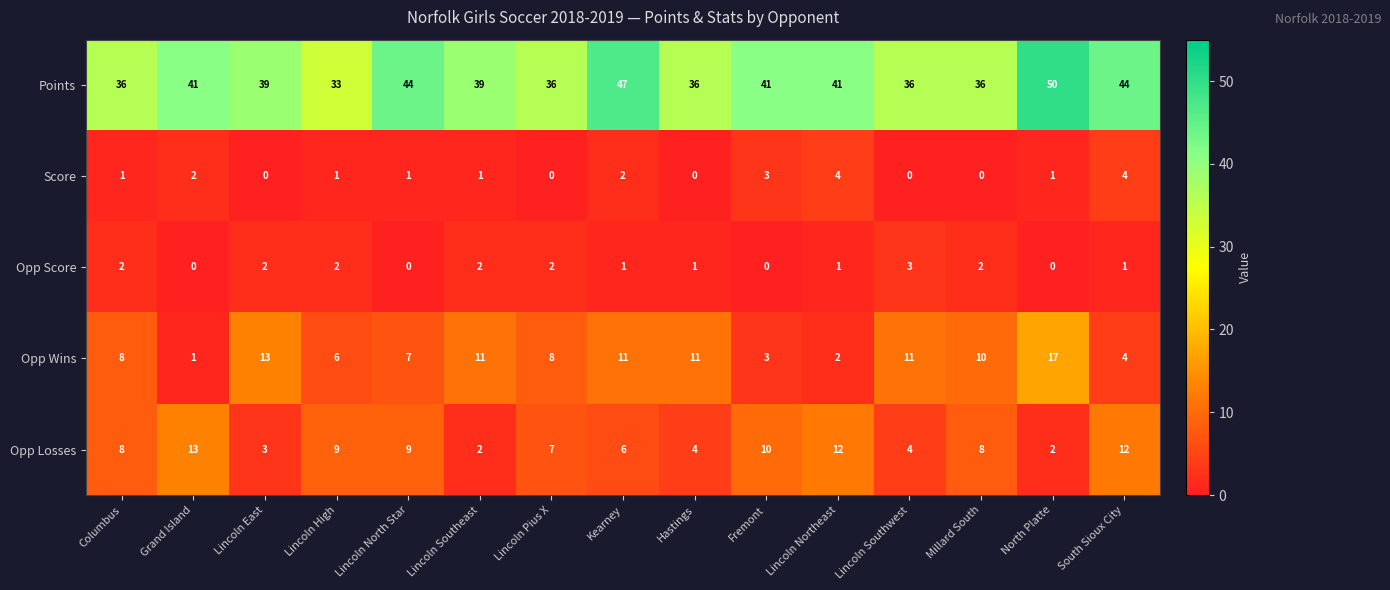

The Opp Score series shows 1 at Lincoln High. True or false?

False